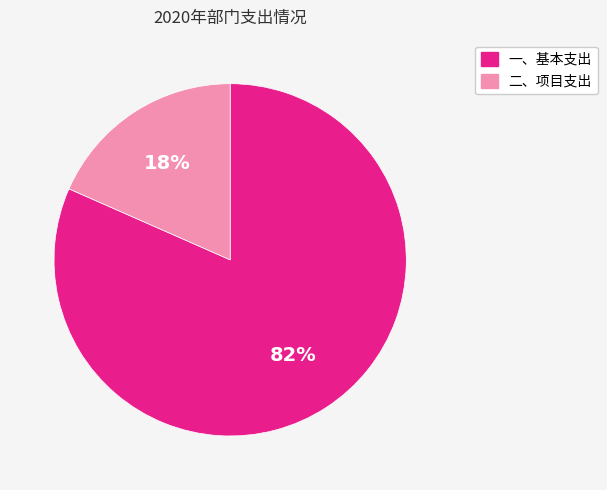

Is it true that 二、项目支出 is 8% of the pie?

False